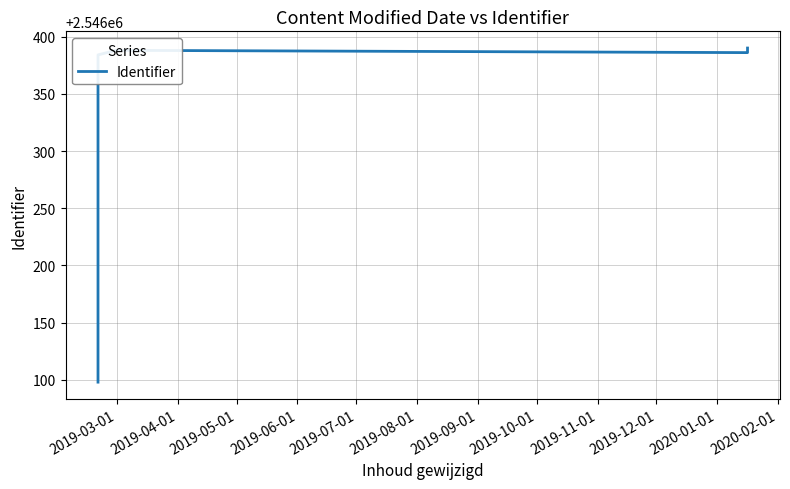

What is the greatest value displayed?

2546390